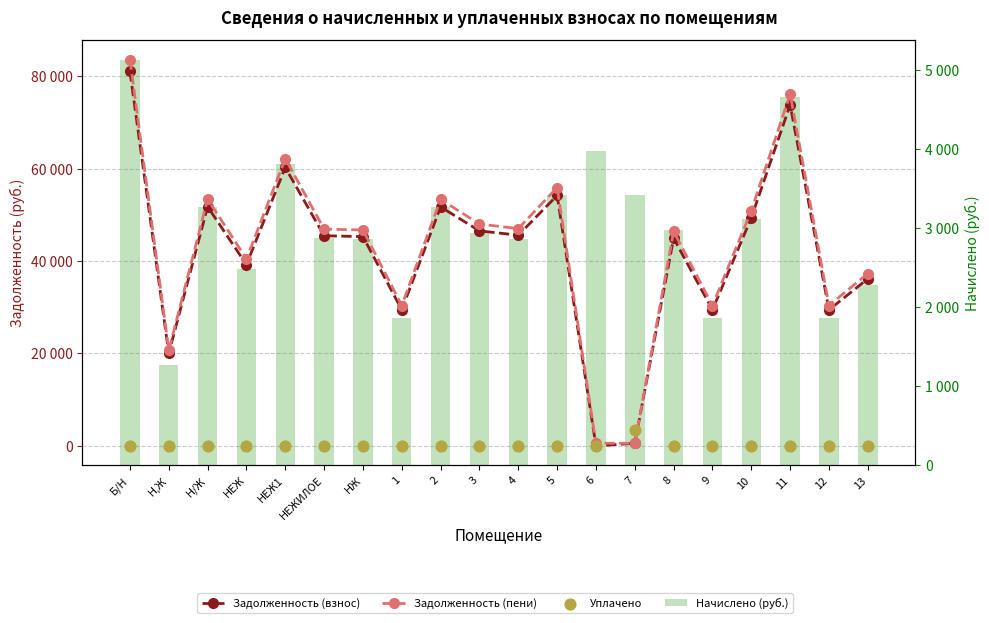

At how many categories does at least one series exceed 61178?

3